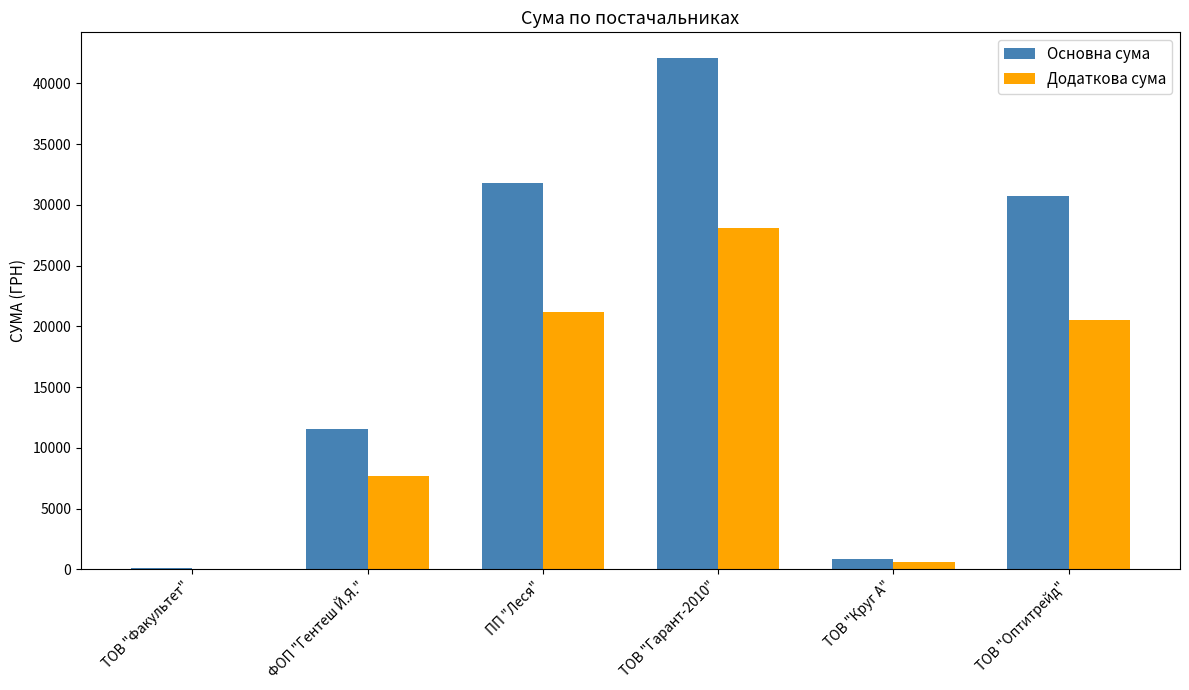

What is the sum of the Додаткова сума values at ТОВ "Оптитрейд" and ТОВ "Гарант-2010"?

48541.9